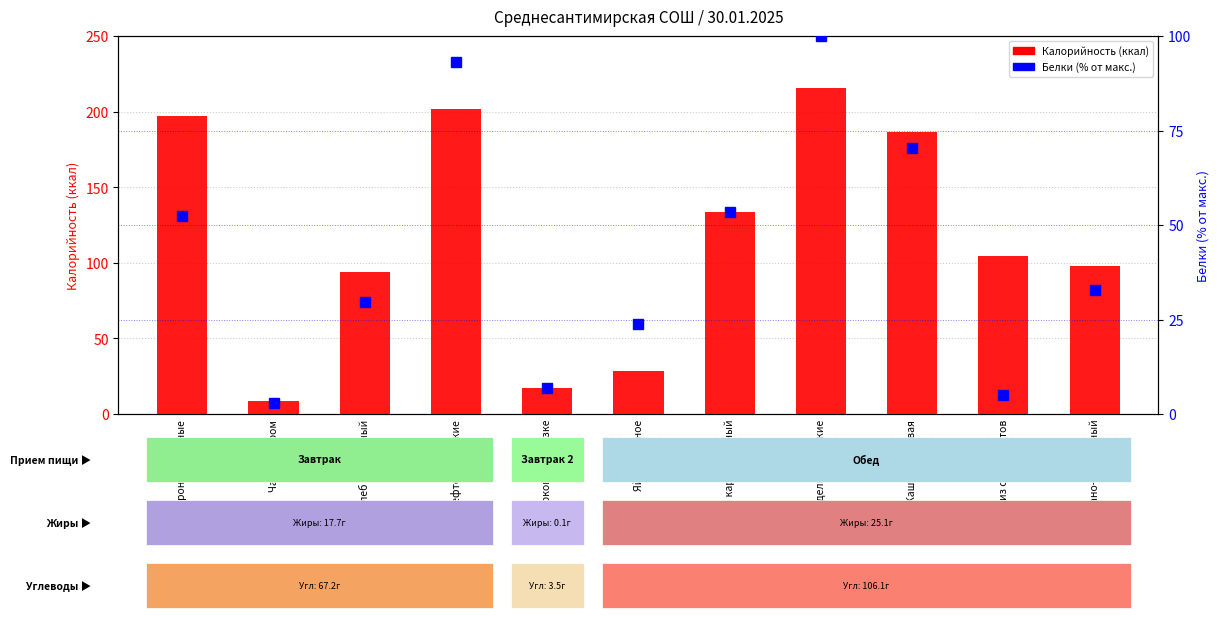

What position from the right is Макароны отварные?

11